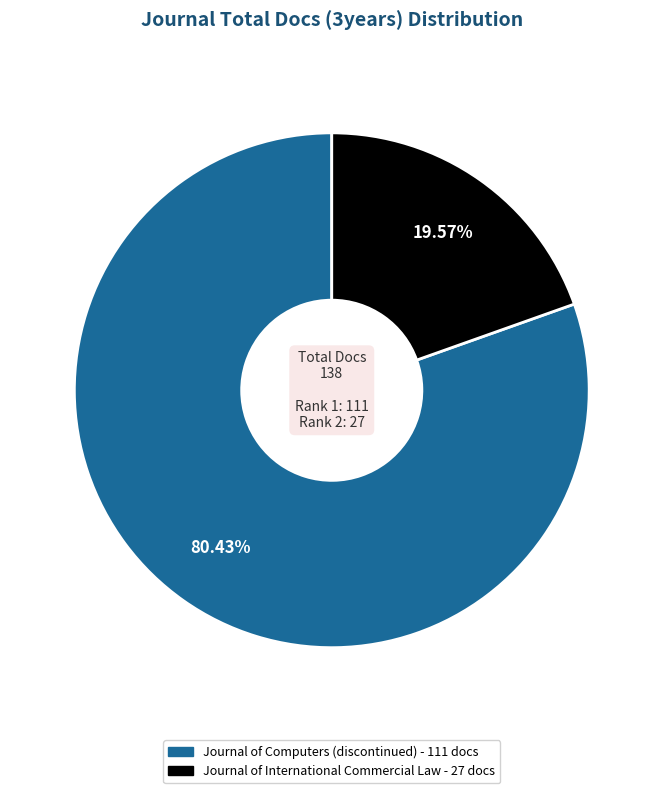

To the nearest percent, what portion does Journal of International Commercial Law represent?

20%